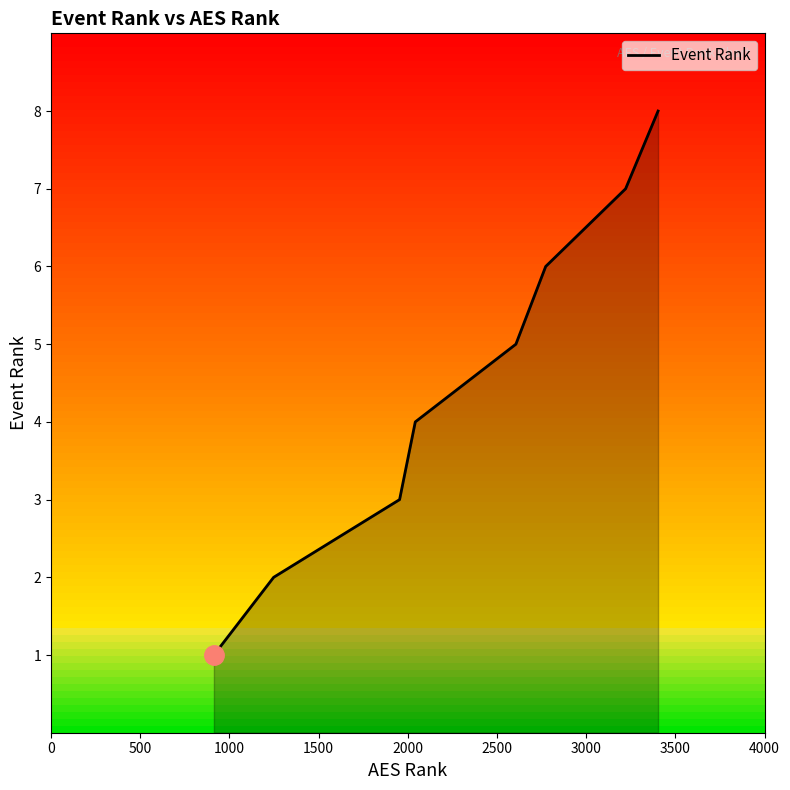

What is the greatest value displayed?

8